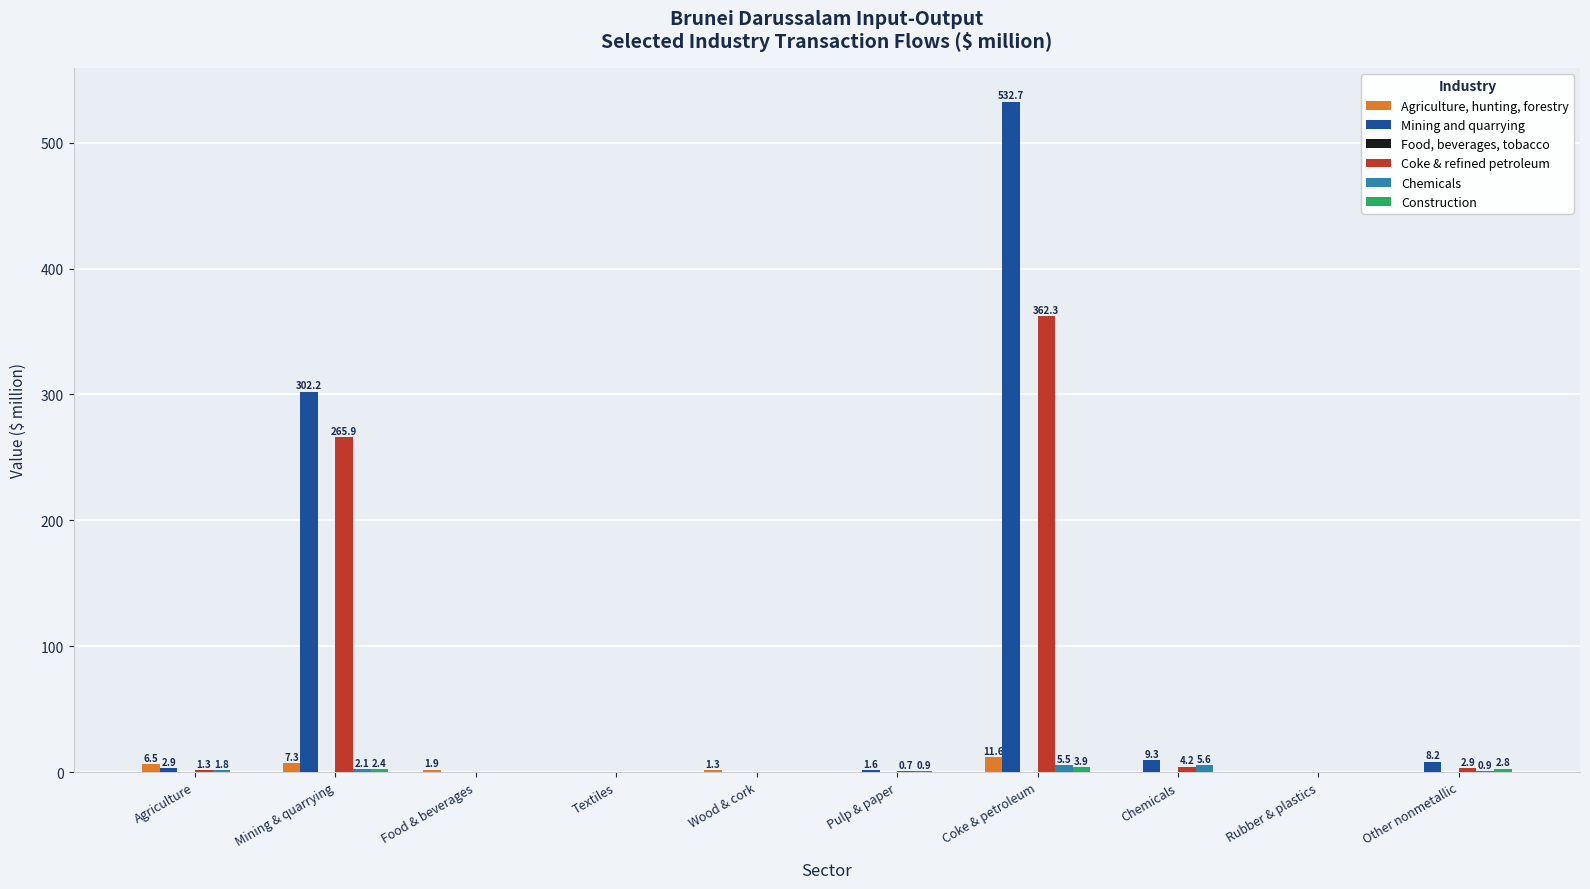

Is it true that Coke & refined petroleum equals 599.4 at Coke & petroleum?

False